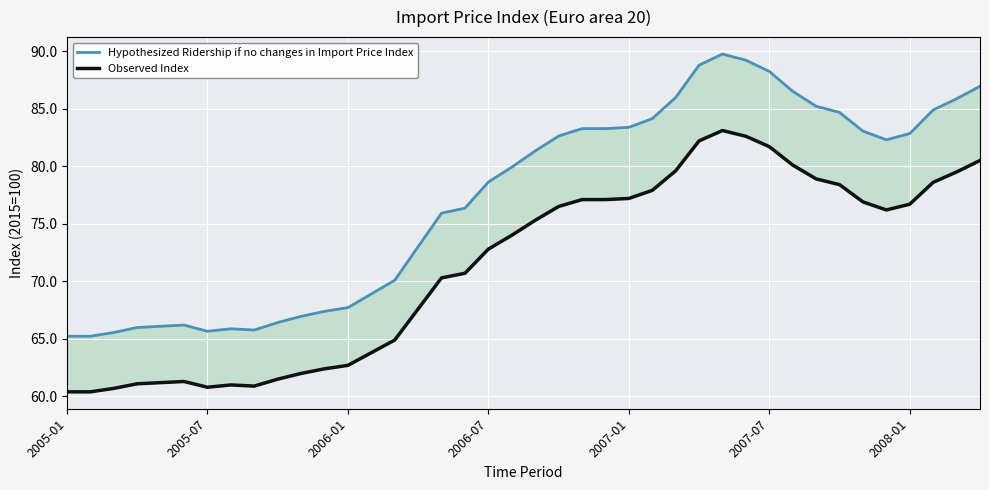

What is the difference between the maximum and minimum values in the Hypothesized Ridership if no changes in Import Price Index series?

24.5